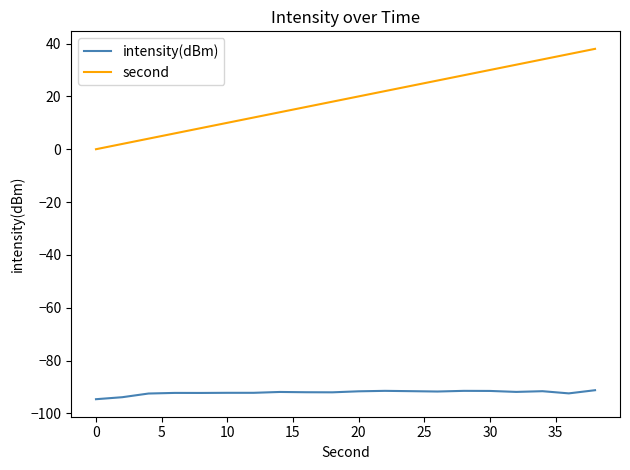

Which series has the largest total across all categories?

second